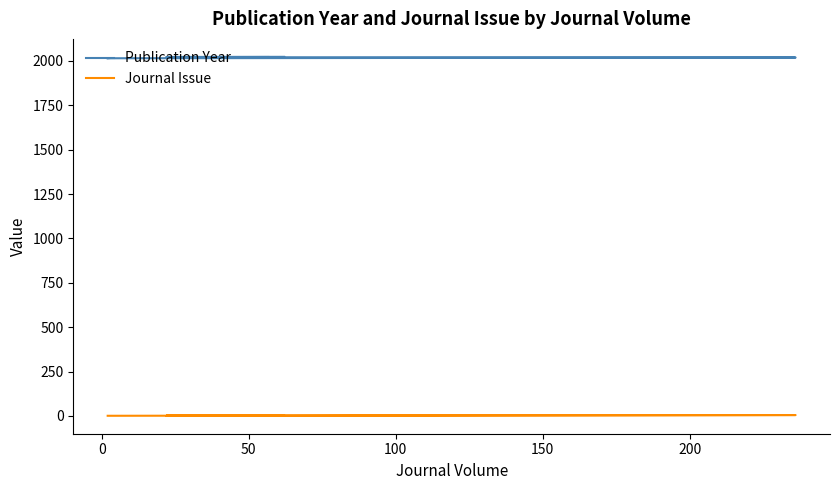

What is the maximum value for Publication Year?

2023